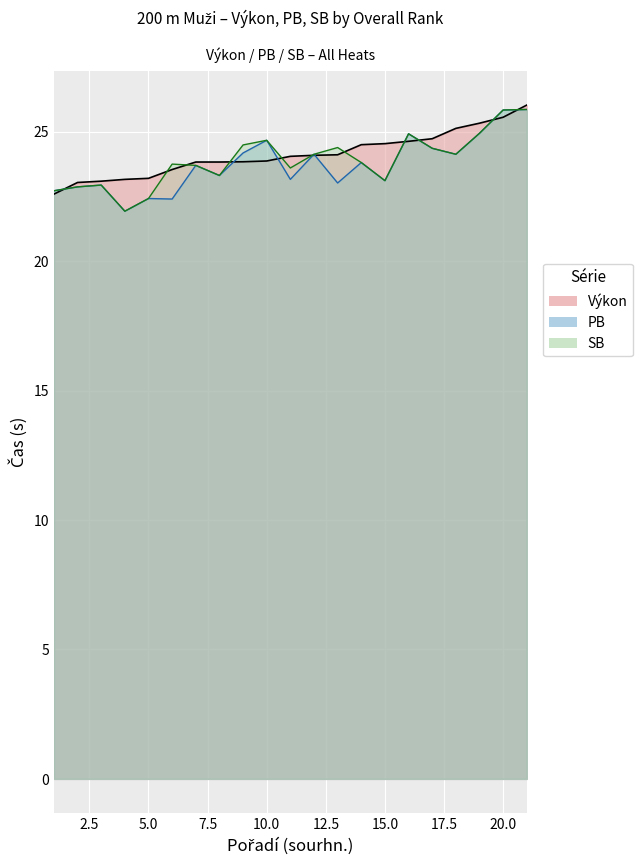

What is the difference between the maximum and minimum values in the Výkon series?

3.4